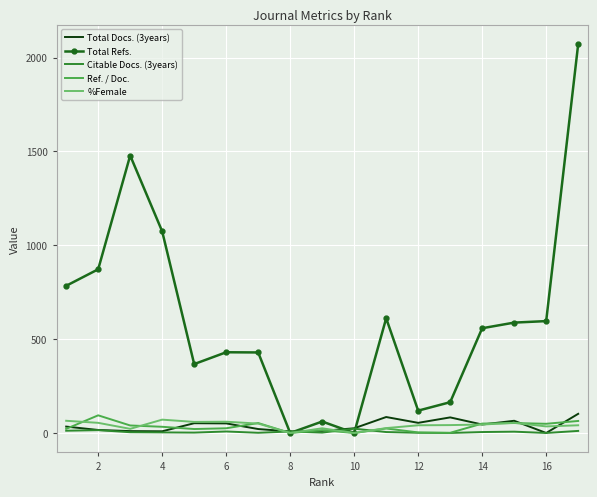

Which series has the largest total across all categories?

Total Refs.